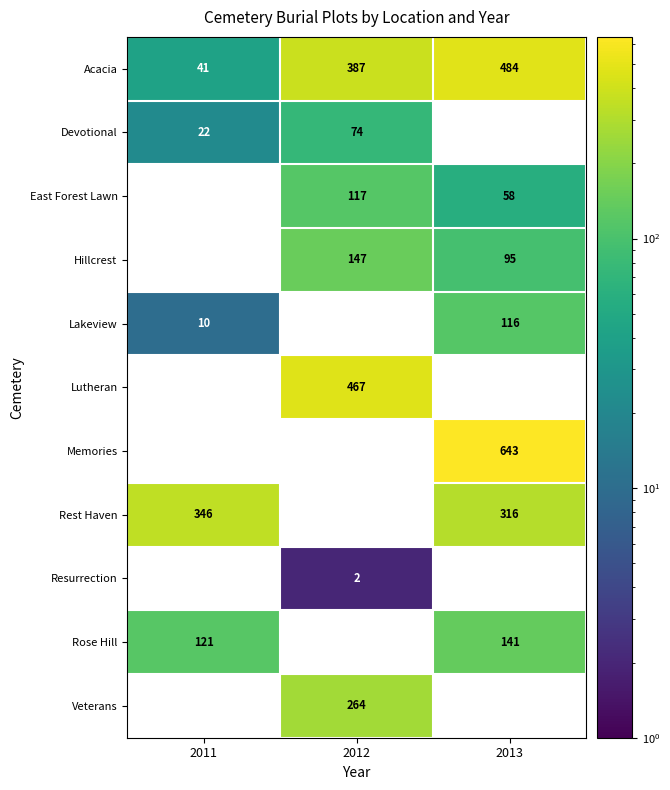

How many series are shown in this chart?

11